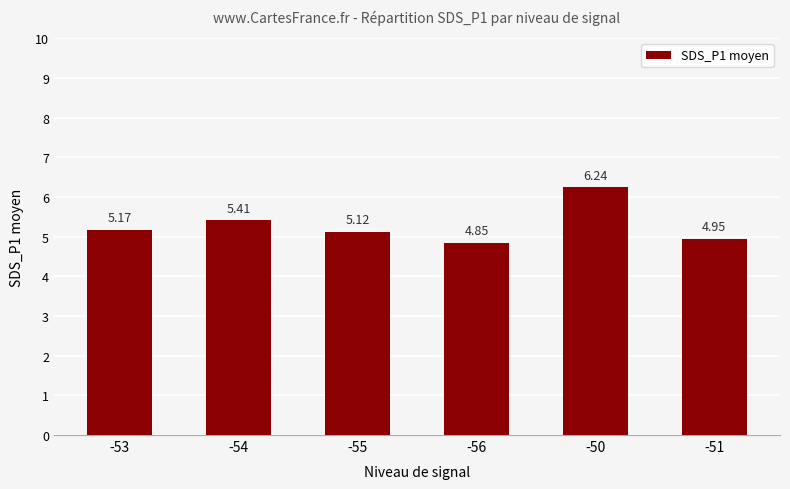

Rank the categories by value from highest to lowest.

-50, -54, -53, -55, -51, -56